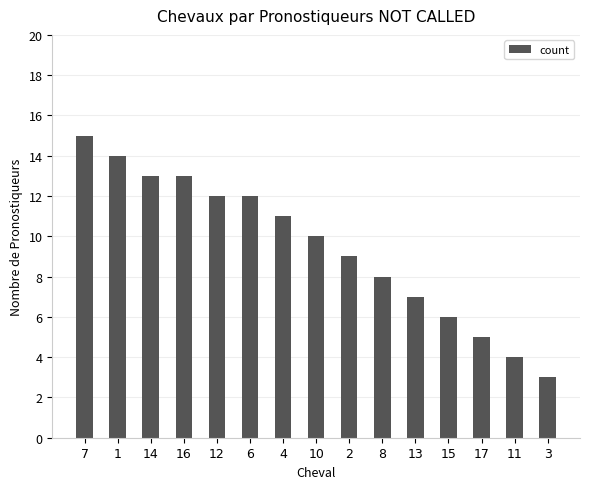

Reading left to right, transcribe all the data shown in this chart.

7=15	1=14	14=13	16=13	12=12	6=12	4=11	10=10	2=9	8=8	13=7	15=6	17=5	11=4	3=3